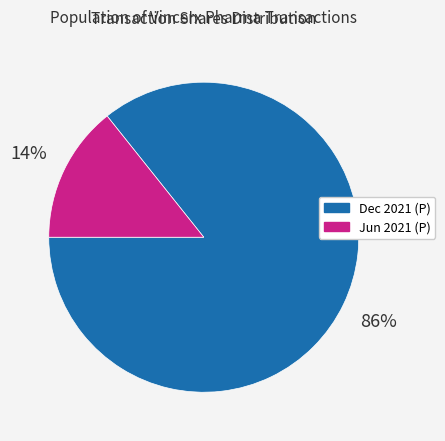

To the nearest percent, what percentage of the pie is Jun 2021 (P)?

14%